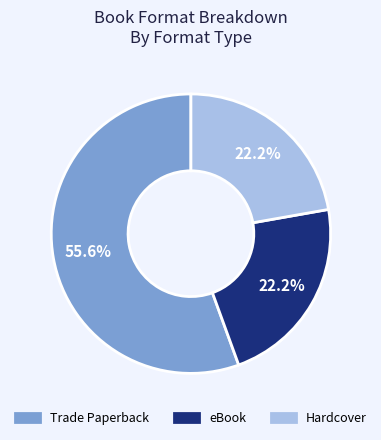

Count the number of slices in the pie.

3